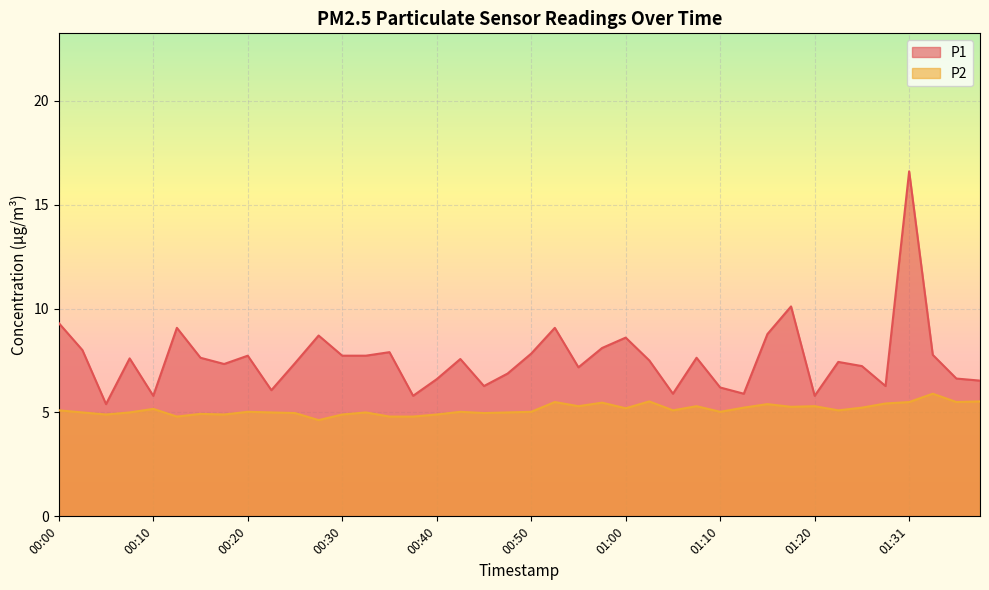

Reading left to right, extract all data points from this chart.

P1: 9.3	8.0	5.4	7.6	5.8	9.1	7.6	7.3	7.7	6.1	7.4	8.7	7.7	7.7	7.9	5.8	6.6	7.6	6.3	6.9	7.8	9.1	7.2	8.1	8.6	7.5	5.9	7.6	6.2	5.9	8.8	10.1	5.8	7.4	7.2	6.3	16.6	7.8	6.6	6.5
P2: 5.1	5.0	4.9	5.0	5.2	4.8	4.9	4.9	5.0	5.0	5.0	4.6	4.9	5.0	4.8	4.8	4.9	5.0	5.0	5.0	5.0	5.5	5.3	5.5	5.2	5.5	5.1	5.3	5.0	5.2	5.4	5.3	5.3	5.1	5.2	5.4	5.5	5.9	5.5	5.5